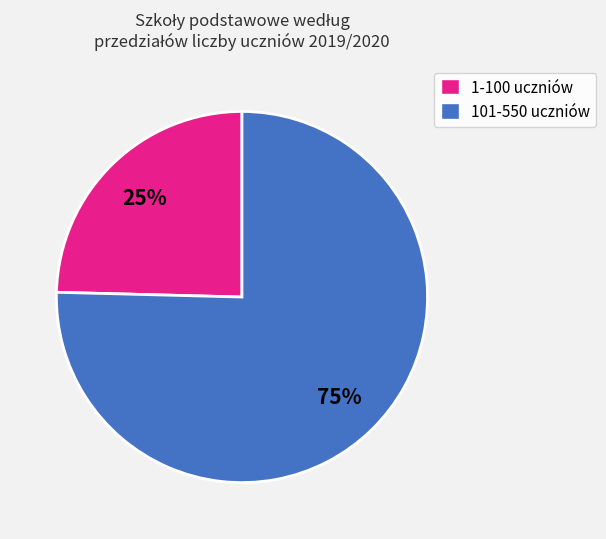

To the nearest percent, what is the average slice percentage?

50%